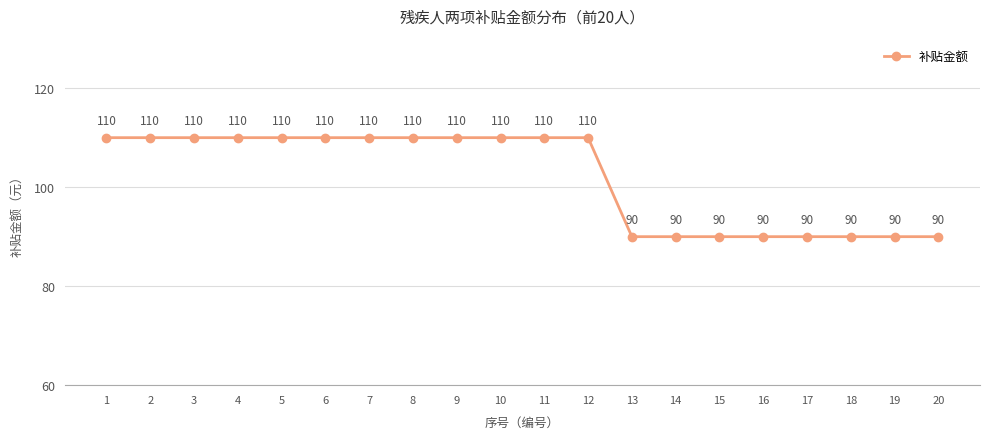

Reading right to left, transcribe all the data shown in this chart.

20=90	19=90	18=90	17=90	16=90	15=90	14=90	13=90	12=110	11=110	10=110	9=110	8=110	7=110	6=110	5=110	4=110	3=110	2=110	1=110